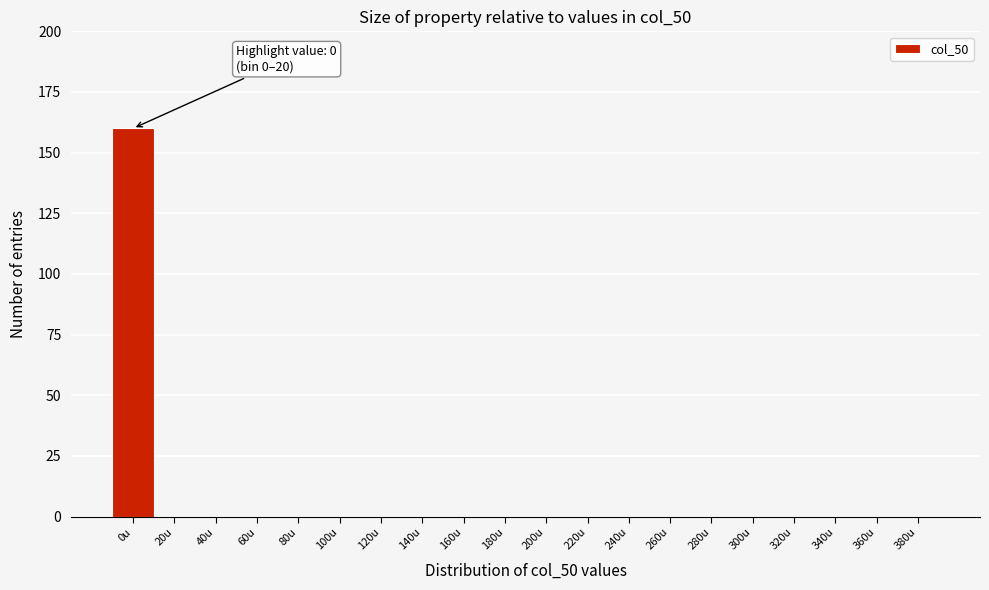

Reading right to left, transcribe all the data shown in this chart.

380u=0	360u=0	340u=0	320u=0	300u=0	280u=0	260u=0	240u=0	220u=0	200u=0	180u=0	160u=0	140u=0	120u=0	100u=0	80u=0	60u=0	40u=0	20u=0	0u=160